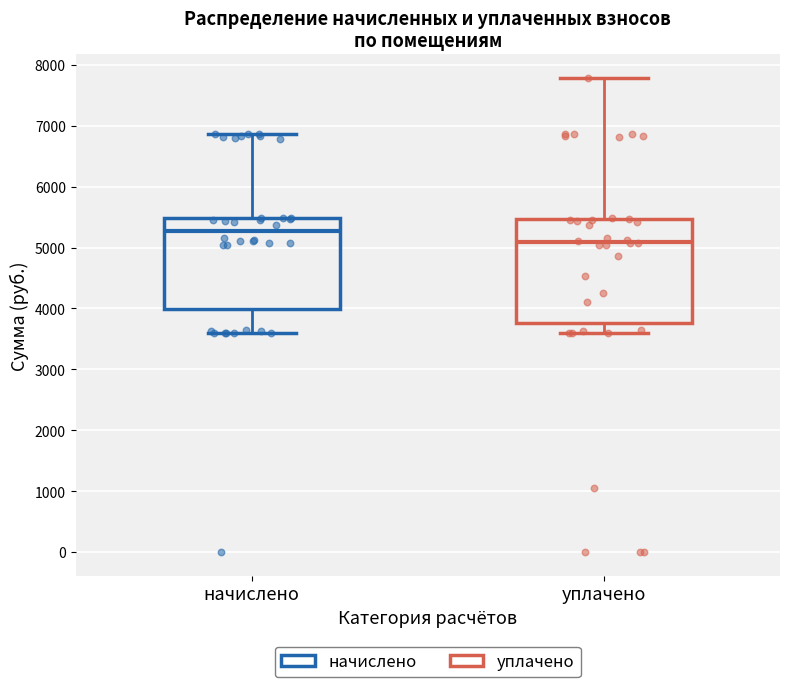

Reading left to right, read every box against the y-axis: the position of its median line, the range the box covers, and the ends of its whiskers. The values are not printed on the chart, so give them approximately, as read against the axis.

начислено: median 5300, box 4000 to 5500, whiskers 3600 to 6900
уплачено: median 5100, box 3800 to 5500, whiskers 3600 to 7800